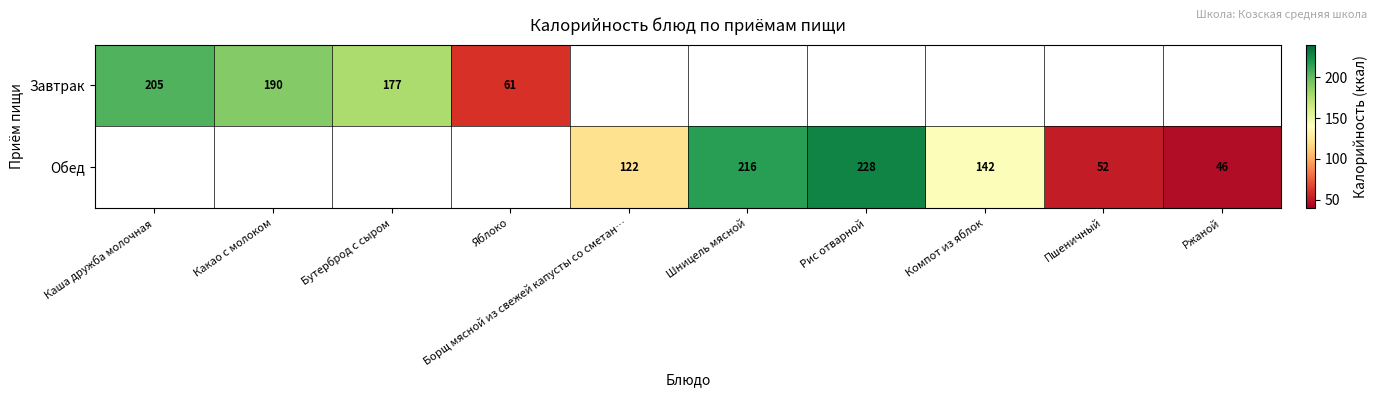

Is it true that Обед equals 46 at Ржаной?

True